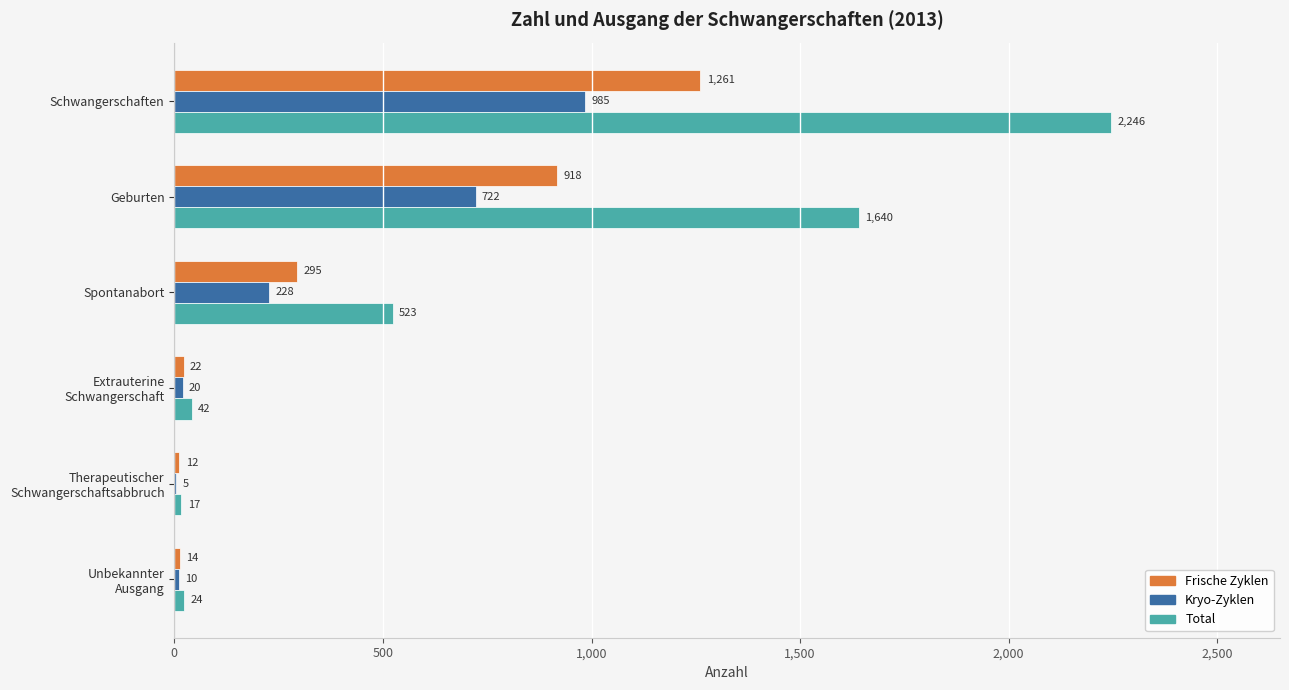

What is the sum of all Frische Zyklen values?

2522